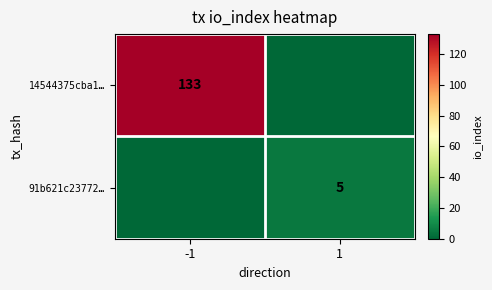

The value of 14544375cba1… at -1 is 39. True or false?

False